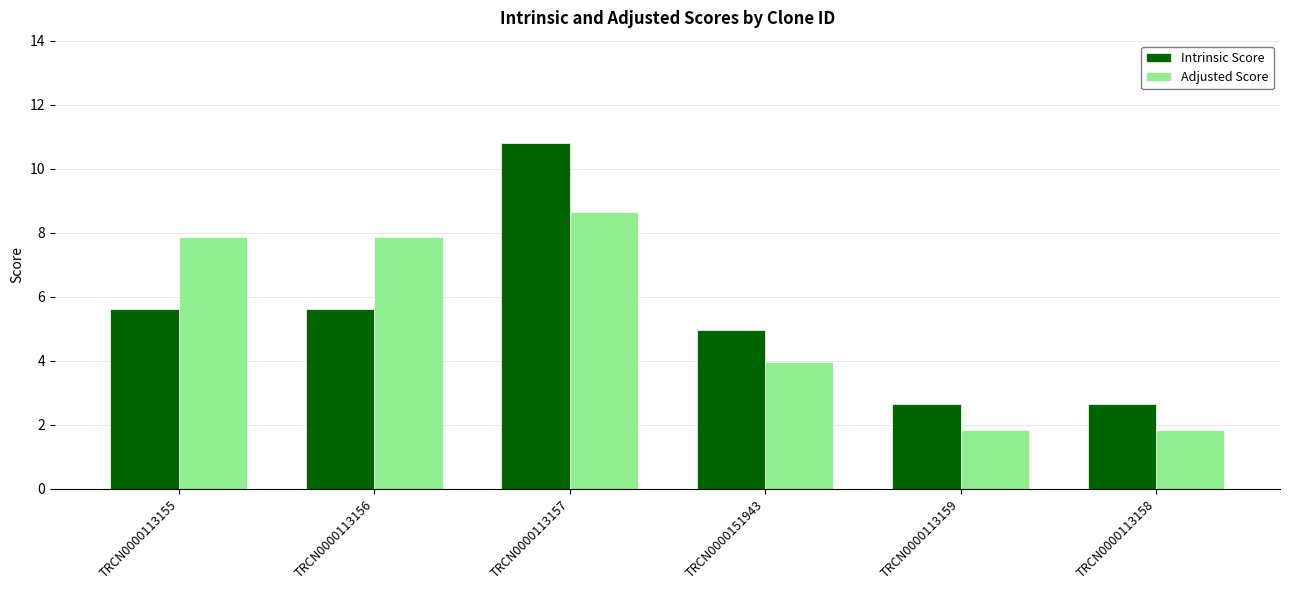

The Adjusted Score series shows 2.8 at TRCN0000113158. True or false?

False